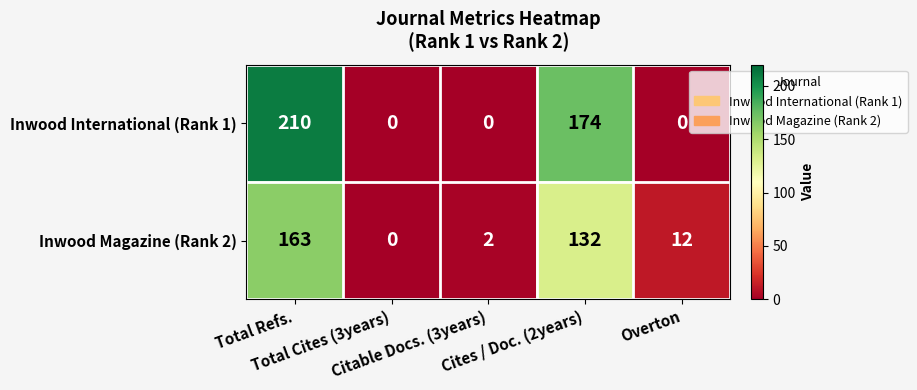

How many values in Inwood International (Rank 1) are above zero?

2